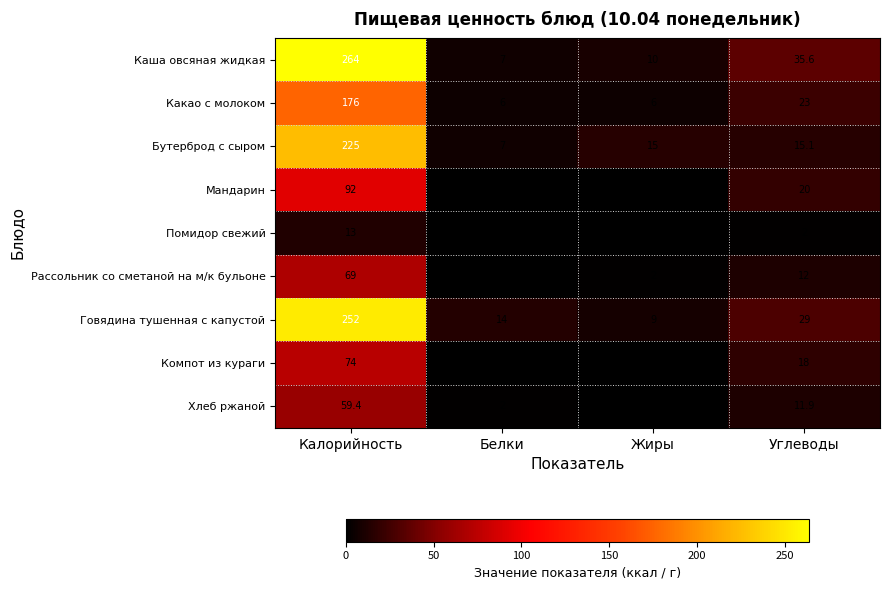

What is the lowest value of the Каша овсяная жидкая series?

7.0